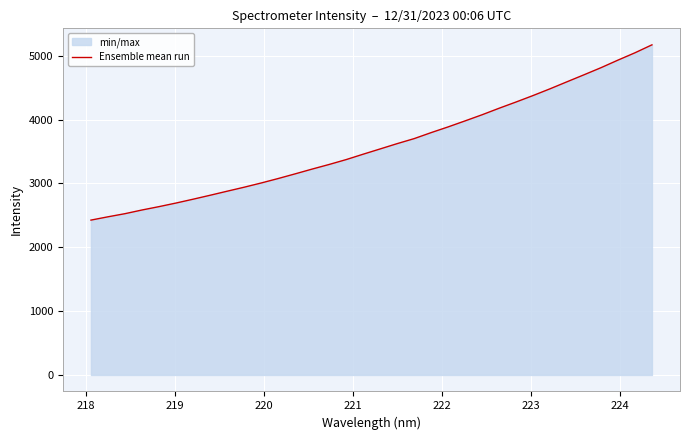

What is the value of the 10th point from the left?

2941.6